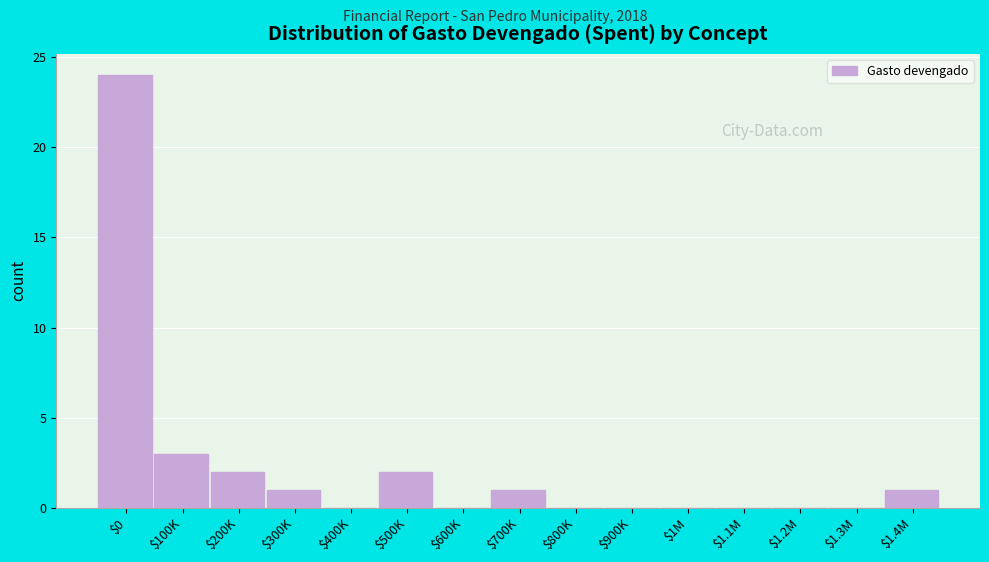

Where is the data nearest to the value 12?

$100K